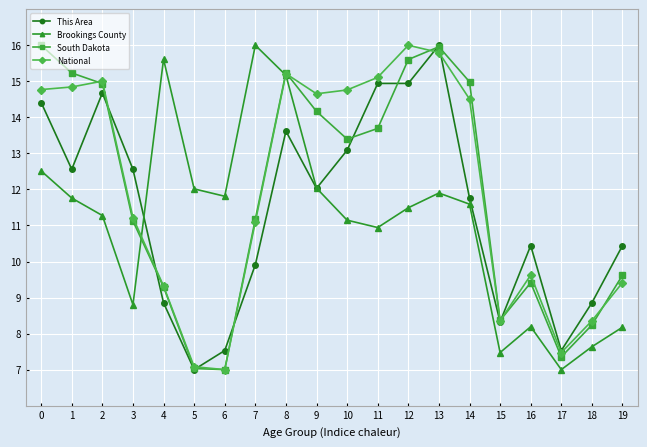

What is the difference between the second highest and second lowest values in the National series?

8.7